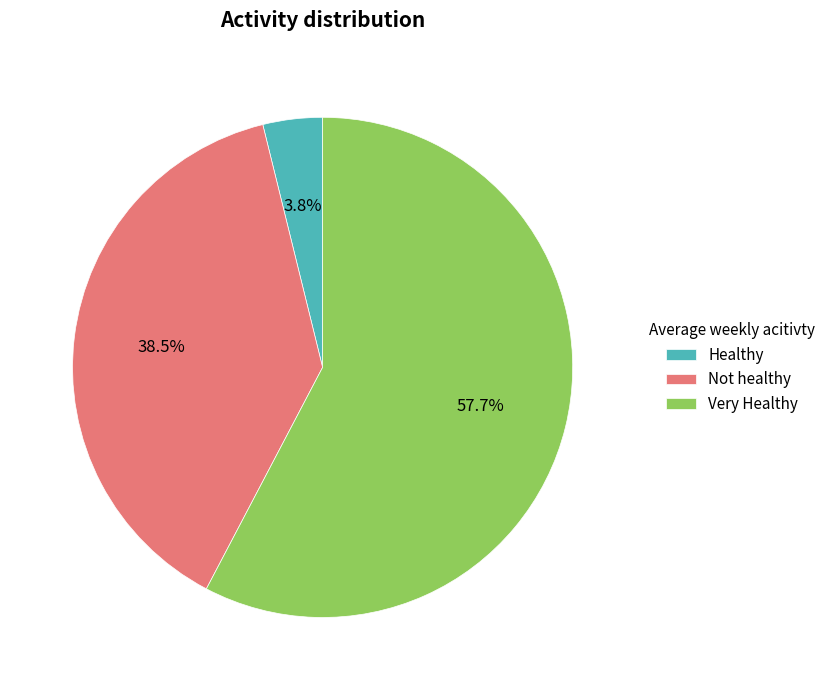

What is the ratio of the value at Not healthy to the value at Very Healthy?

0.7